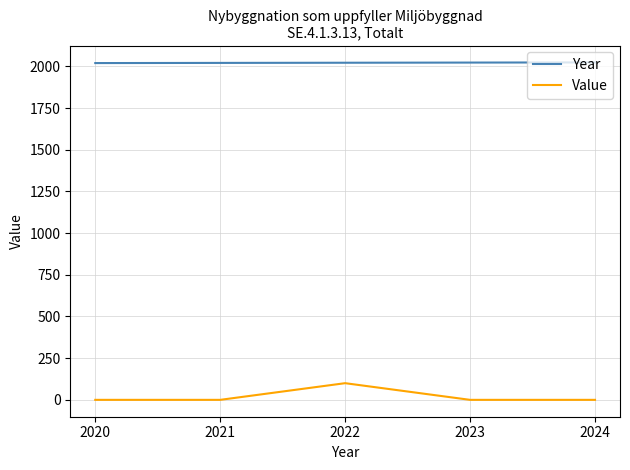

Which series has the widest spread of values?

Value